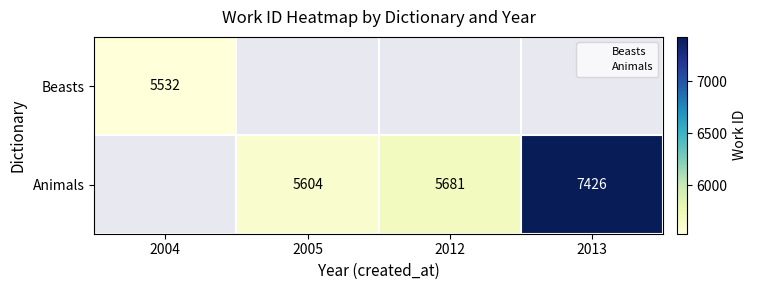

The Beasts series shows 2542 at 2004. True or false?

False